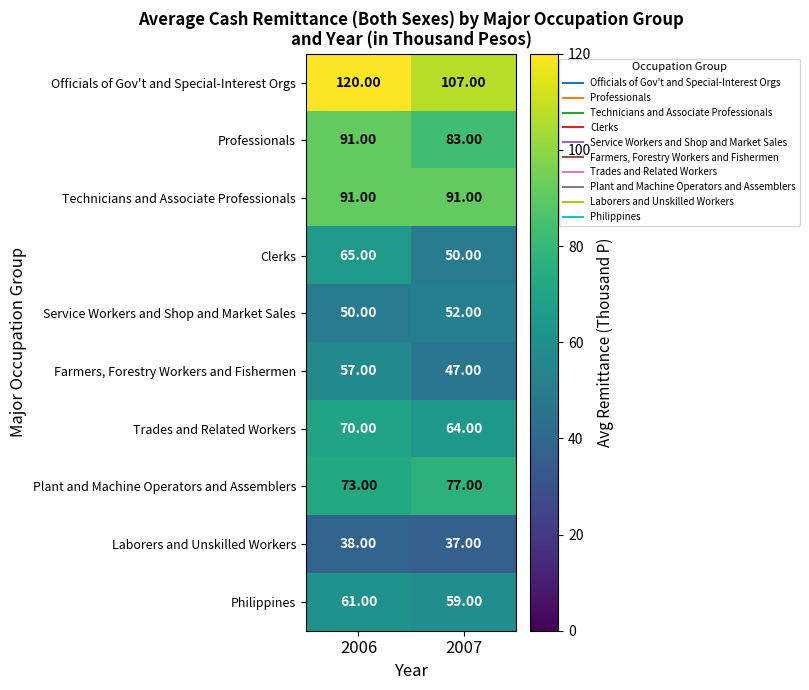

Which series has the largest total across all categories?

Officials of Gov't and Special-Interest Orgs